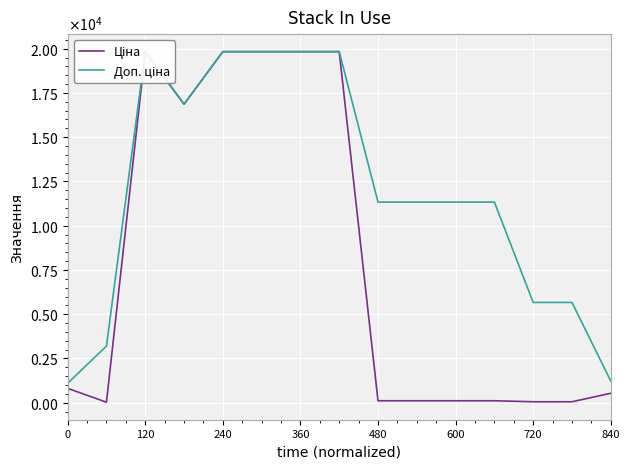

What is the average value of the Ціна series?

7864.4